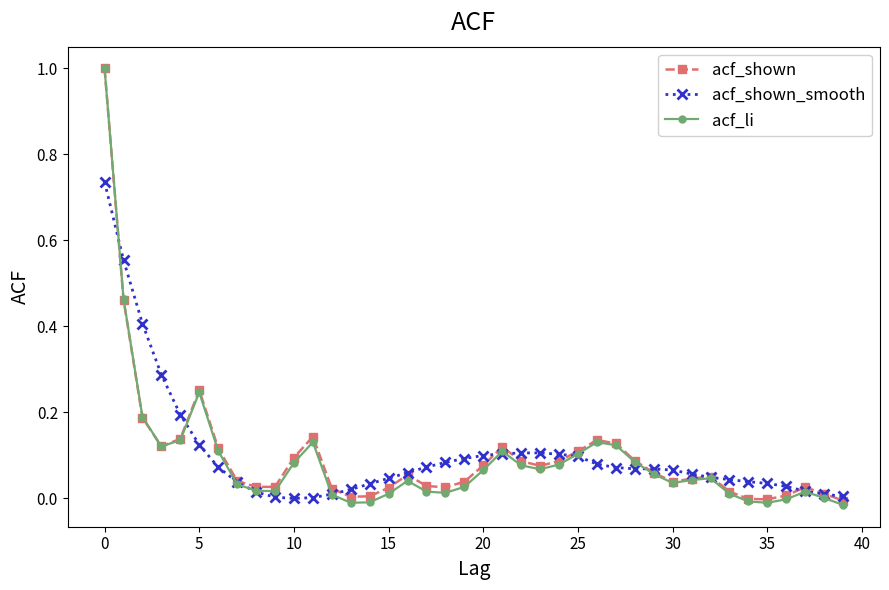

What is the maximum value shown in the chart?

1.0